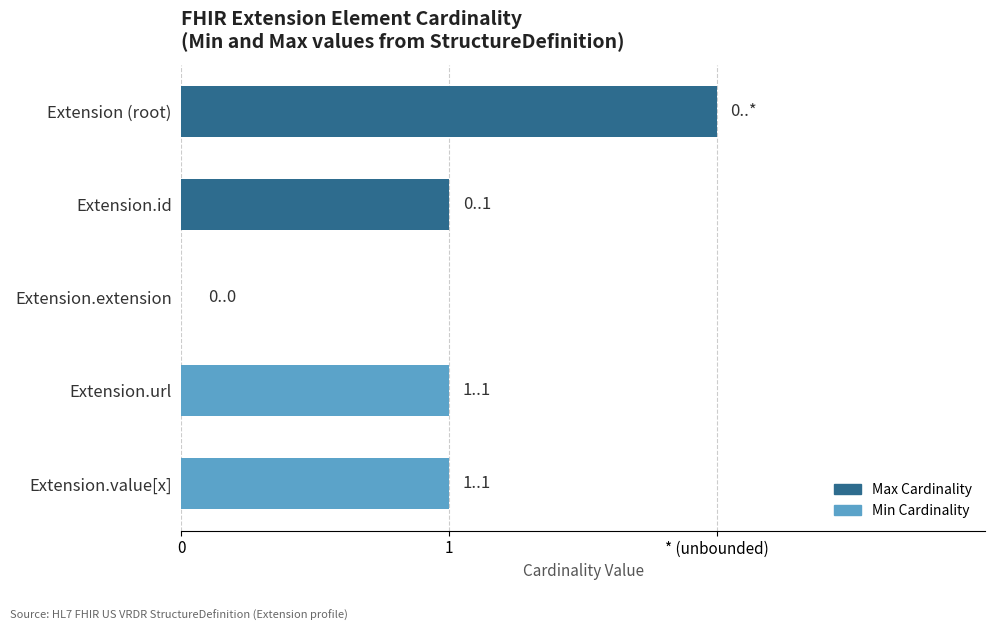

Is the value of Min Cardinality at Extension.id greater than the value of Max Cardinality at Extension.url?

No